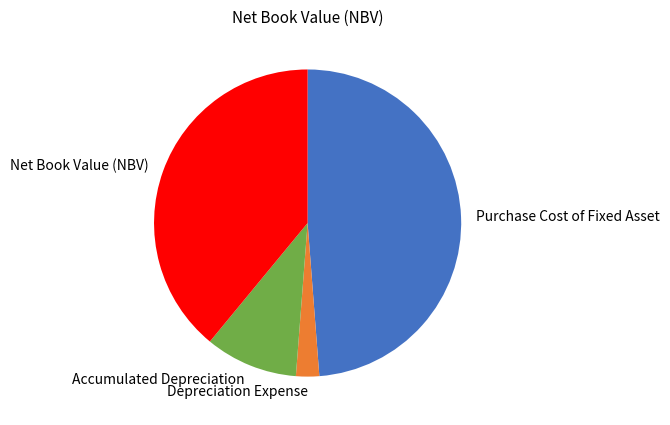

Which has a higher value, Accumulated Depreciation or Net Book Value (NBV)?

Net Book Value (NBV)